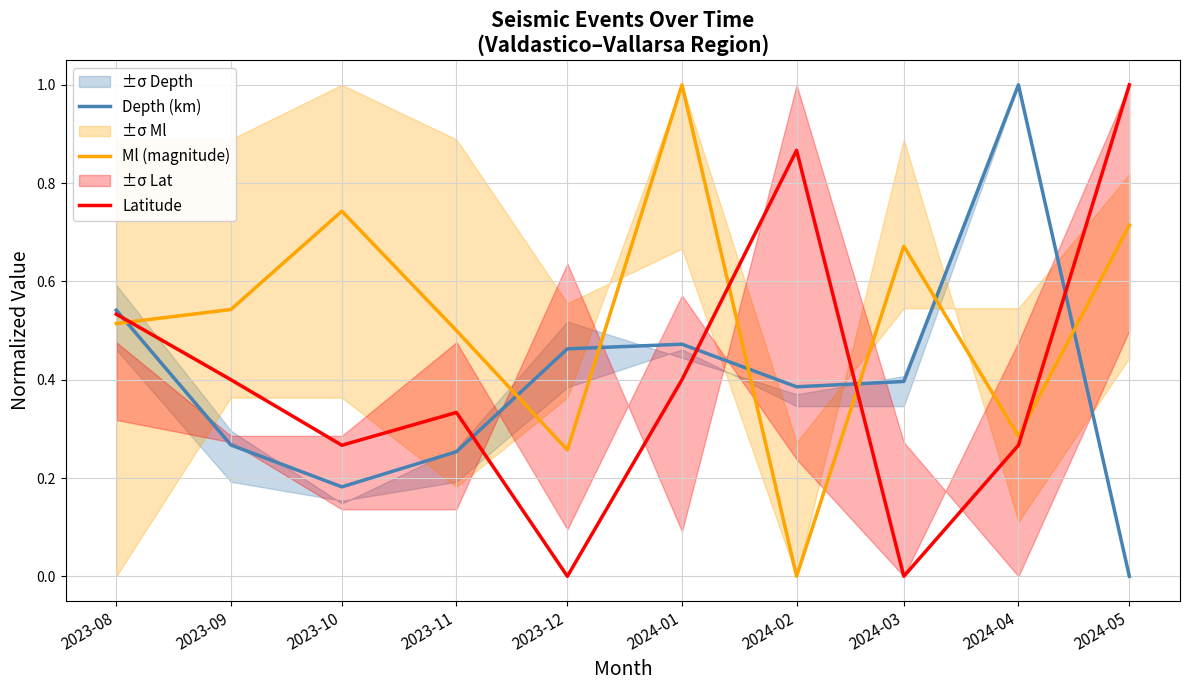

True or false: Depth (km) has more than 0 points higher than both neighbors.

True